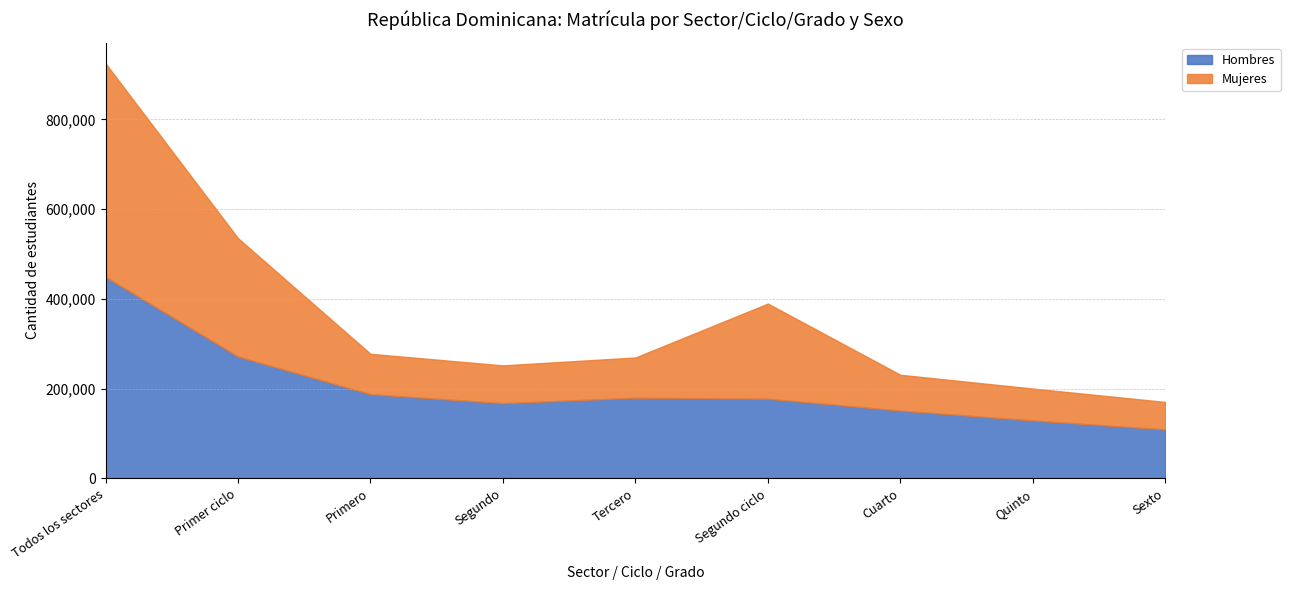

List the series in order of their overall mean, highest first.

Hombres, Mujeres